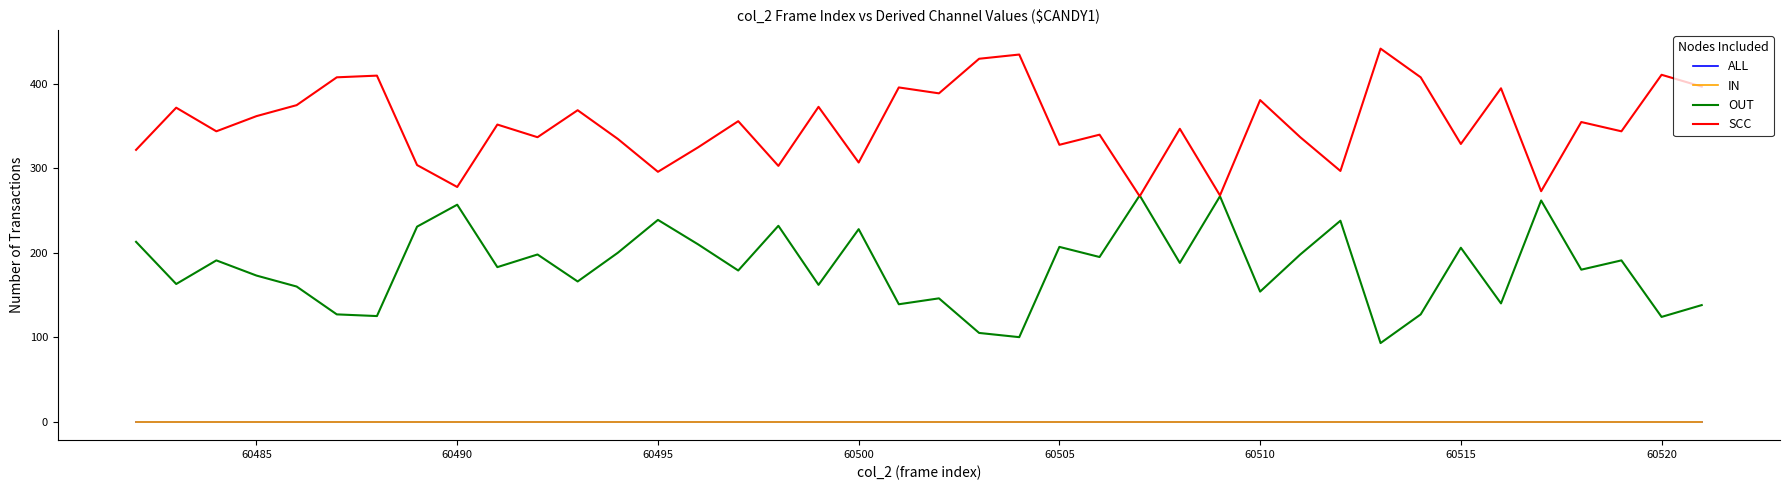

List the series in order of their peak value, lowest first.

ALL, IN, OUT, SCC